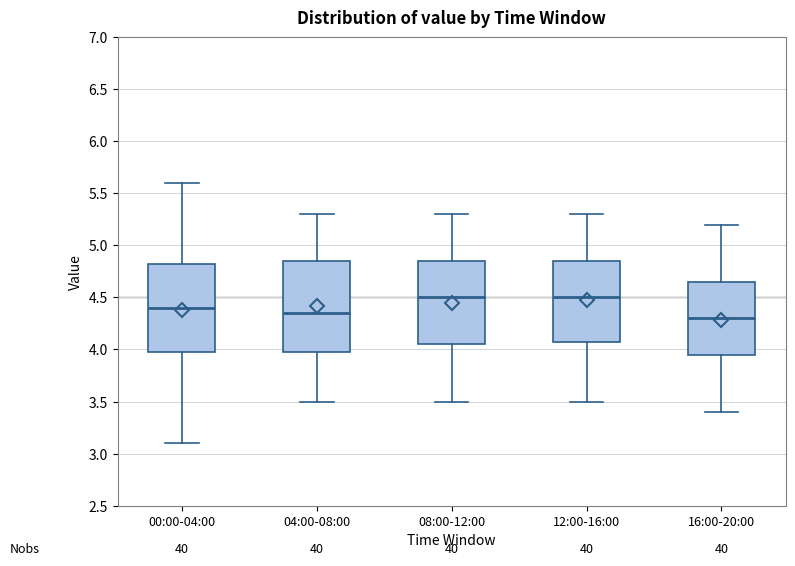

Where is the upper edge of the box for 08:00-12:00 on the y-axis? The values are not printed on the chart, so give them approximately, as read against the axis.

4.85